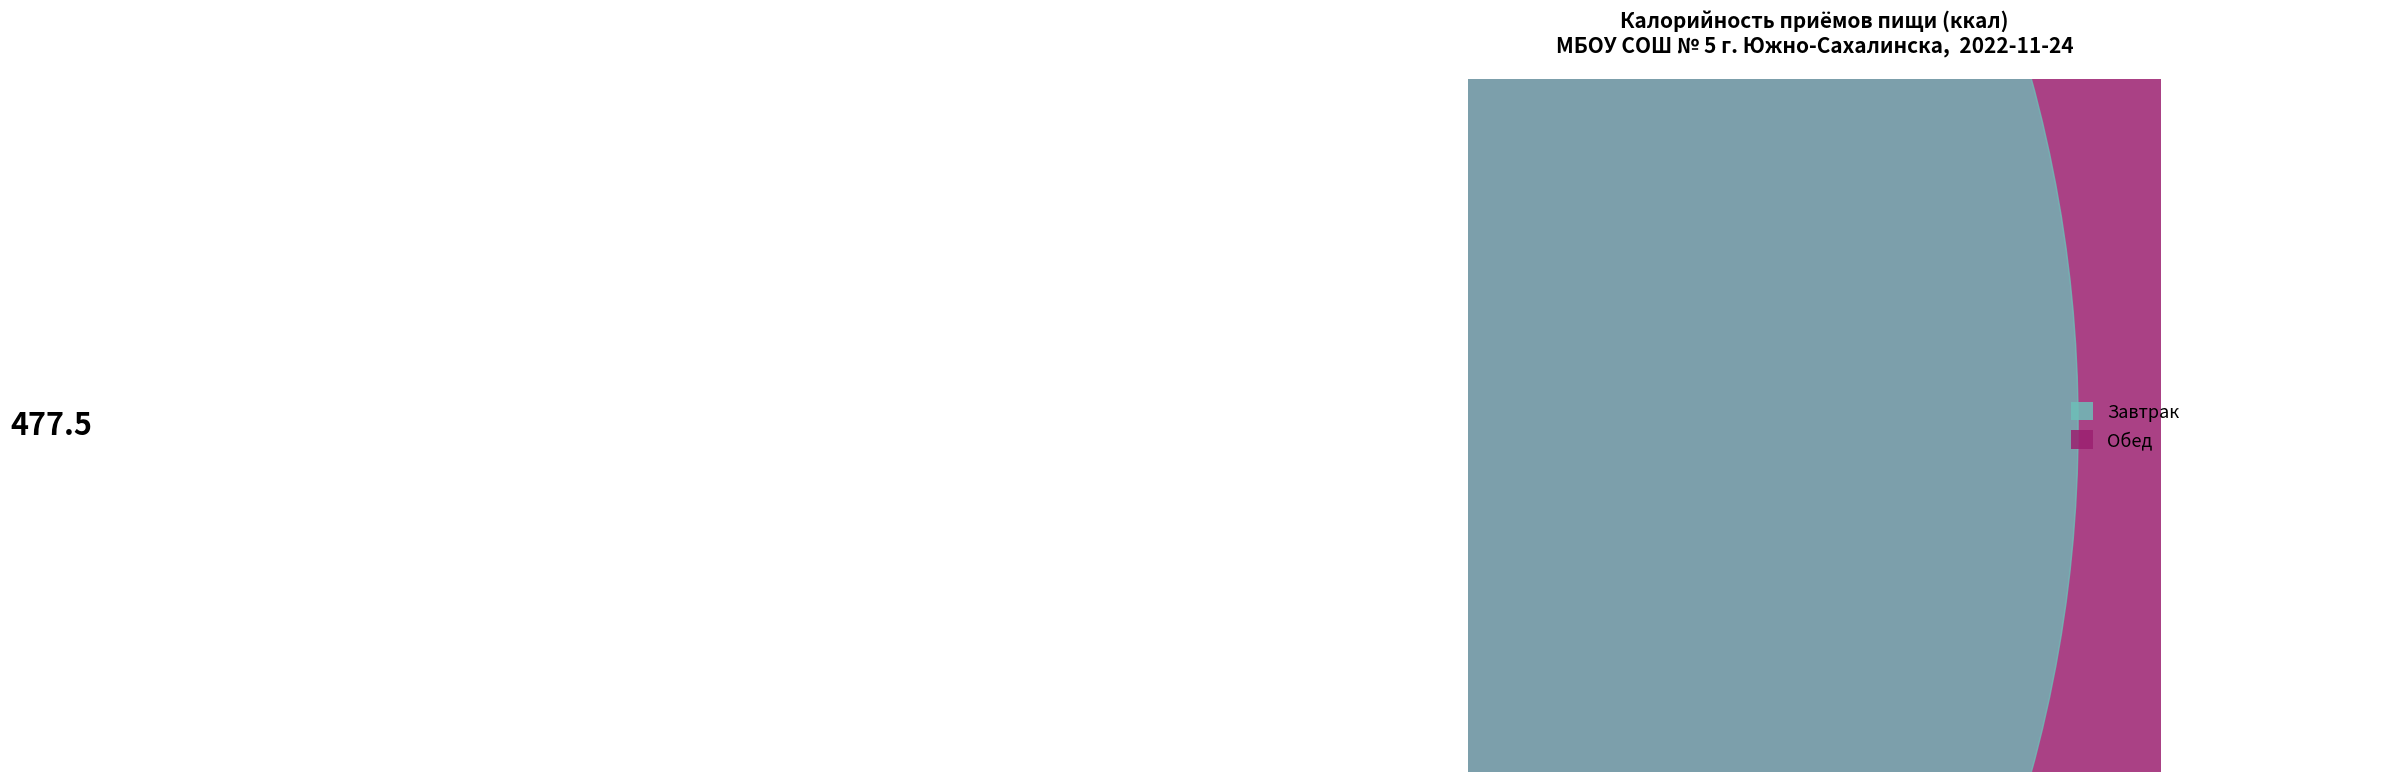

What percentage is NOT represented by Завтрак?

60.6%